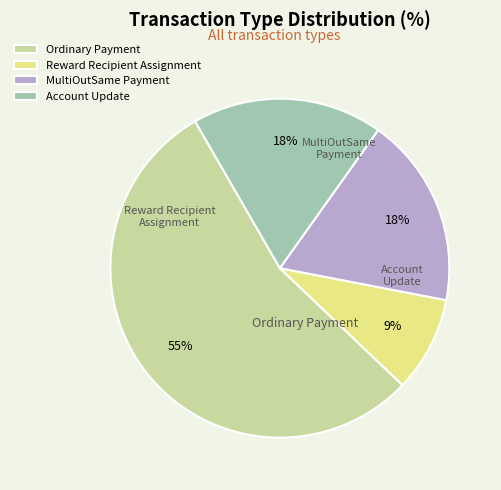

What is the smallest slice in the pie chart?

Reward Recipient Assignment